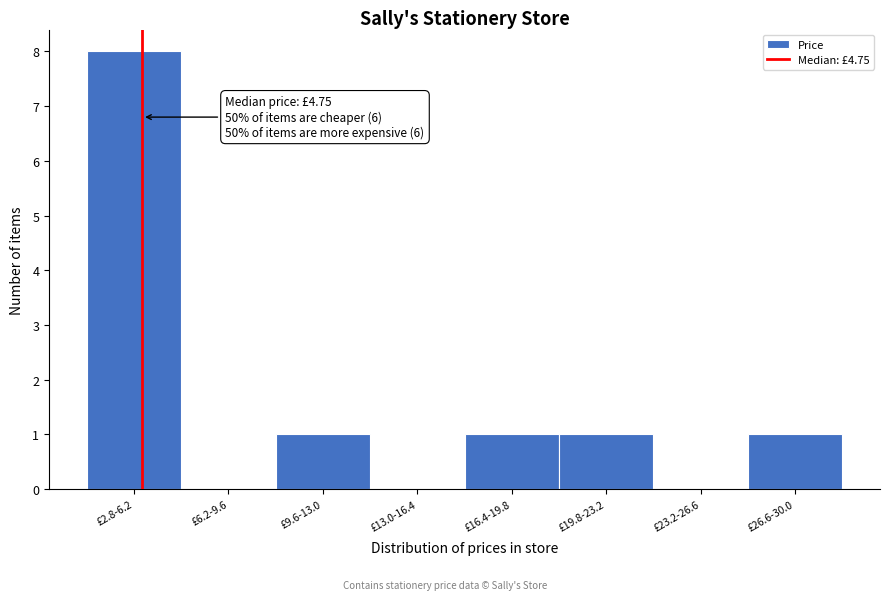

Reading left to right, transcribe all the data shown in this chart.

£2.8-6.2=8	£6.2-9.6=0	£9.6-13.0=1	£13.0-16.4=0	£16.4-19.8=1	£19.8-23.2=1	£23.2-26.6=0	£26.6-30.0=1